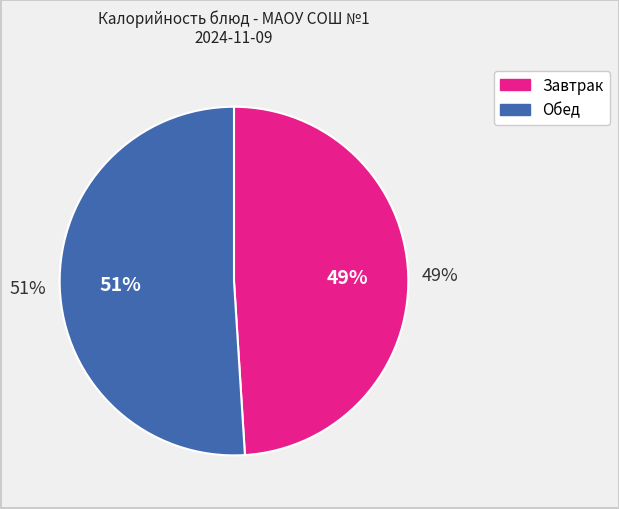

True or false: Рис припущенный accounts for 27% of the total.

False